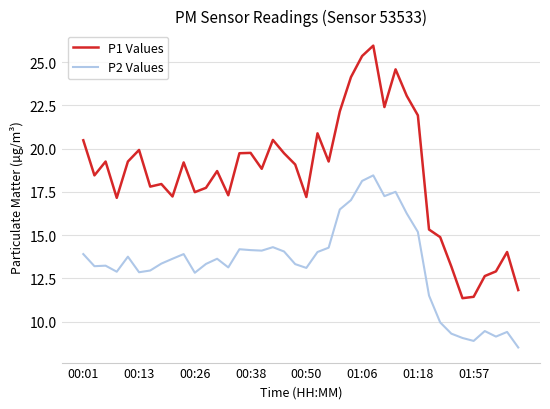

Which series has the widest spread of values?

P1 Values